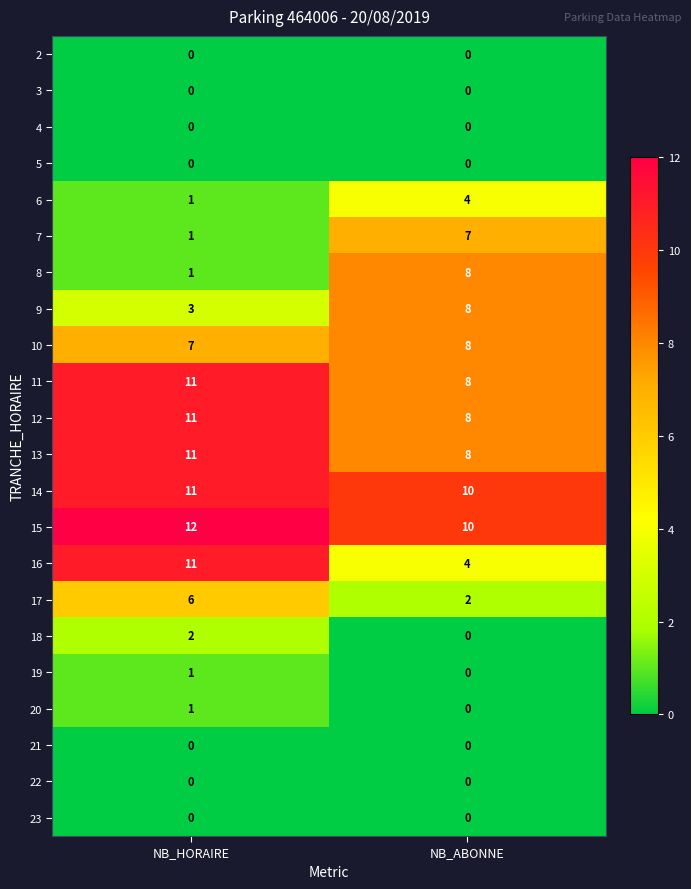

What is the spread (max minus min) of values at NB_ABONNE?

10